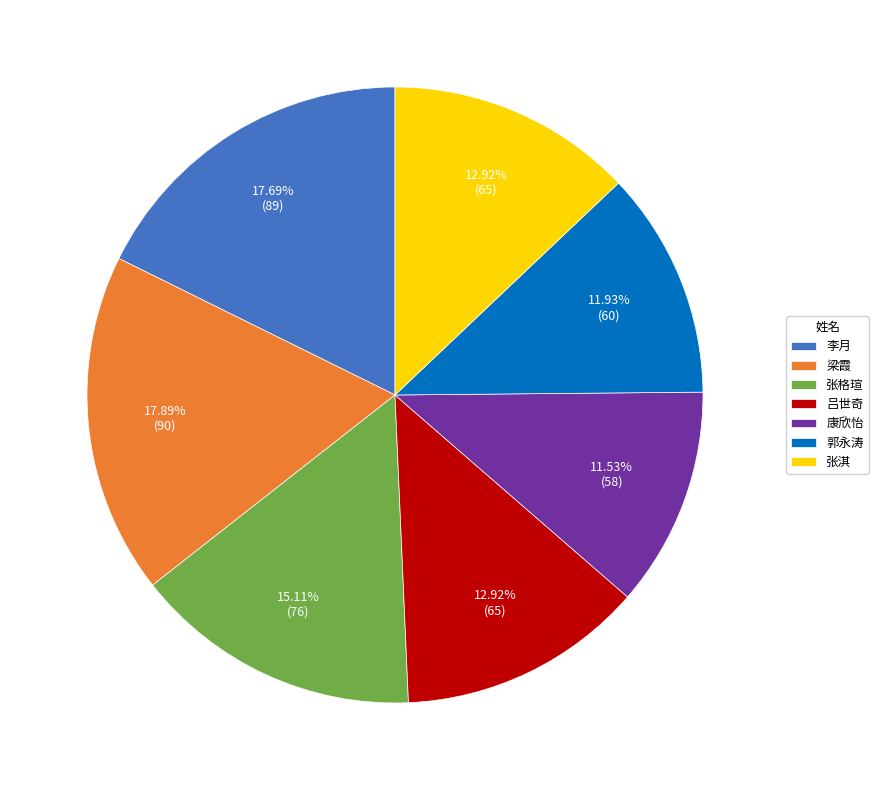

Does 吕世奇 account for over 50% of the chart?

No